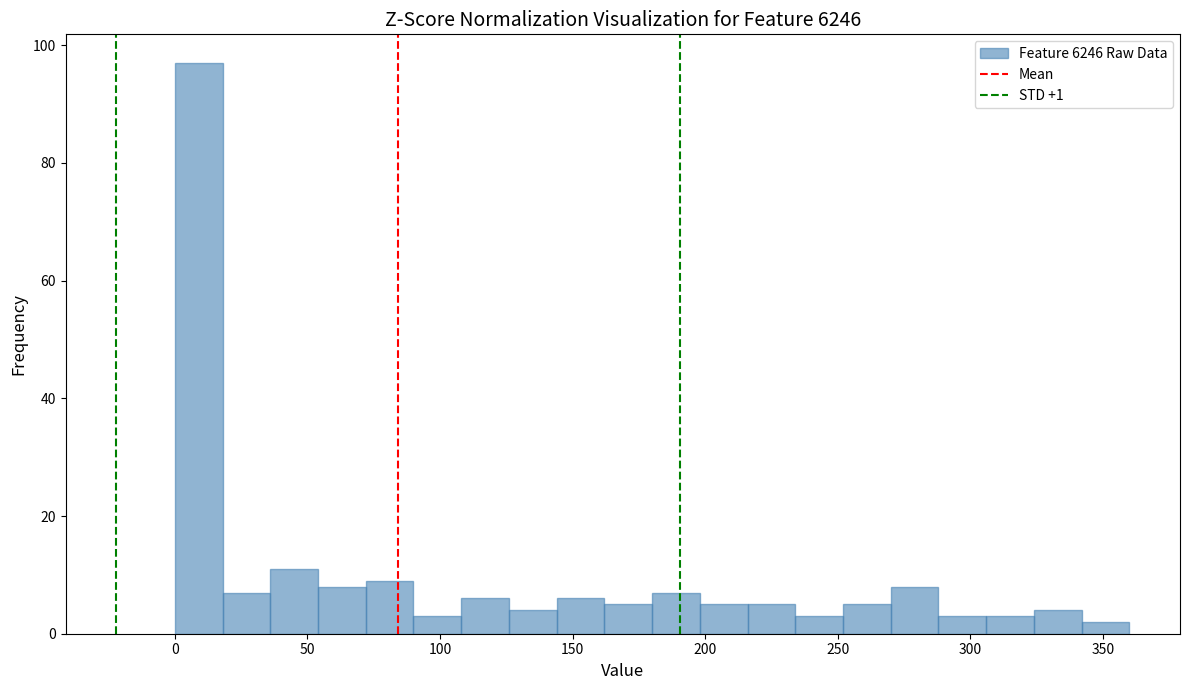

Read against the x-axis, roughly where is the centre of the tallest bar?

10